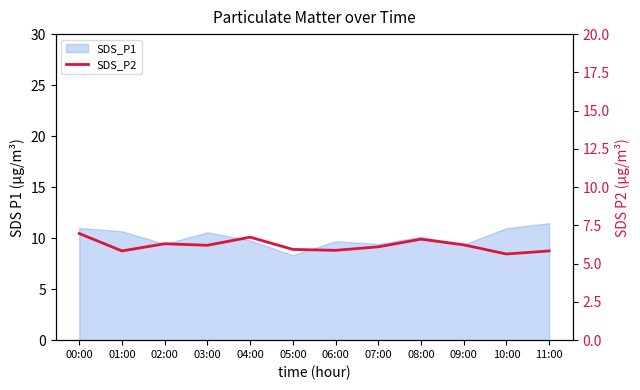

Which label corresponds to the smallest value in the chart?

10:00